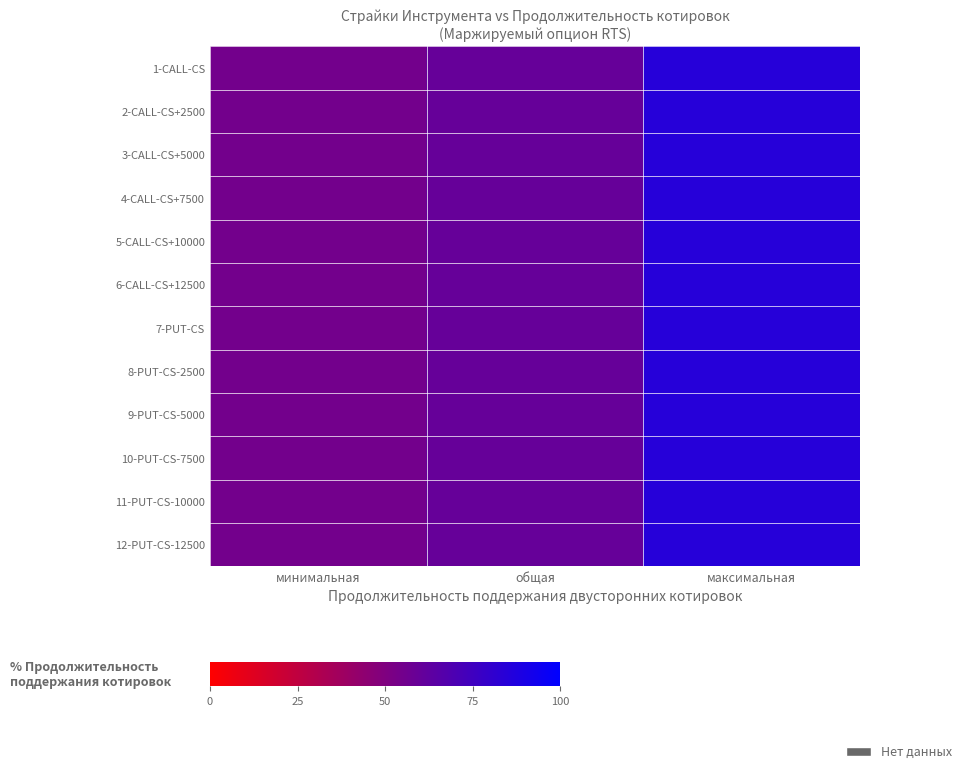

At общая, list the series in order from largest to smallest.

1-CALL-CS, 2-CALL-CS+2500, 3-CALL-CS+5000, 4-CALL-CS+7500, 5-CALL-CS+10000, 6-CALL-CS+12500, 7-PUT-CS, 8-PUT-CS-2500, 9-PUT-CS-5000, 10-PUT-CS-7500, 11-PUT-CS-10000, 12-PUT-CS-12500